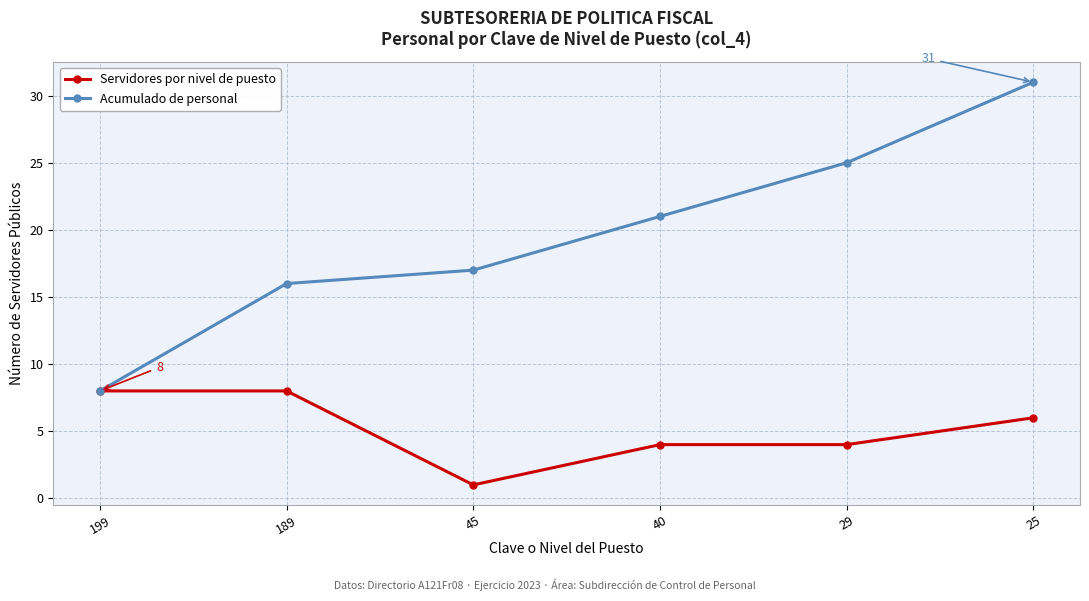

What is the lowest value of the Acumulado de personal series?

8